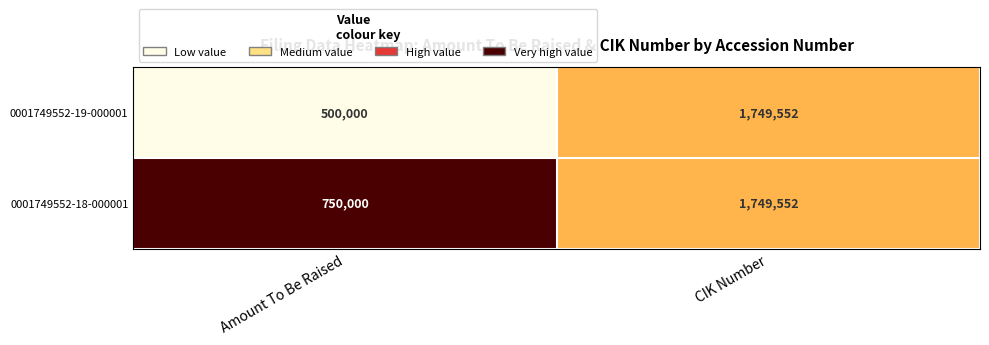

Reading left to right, transcribe all the data shown in this chart.

0001749552-19-000001: 500000	1749552
0001749552-18-000001: 750000	1749552